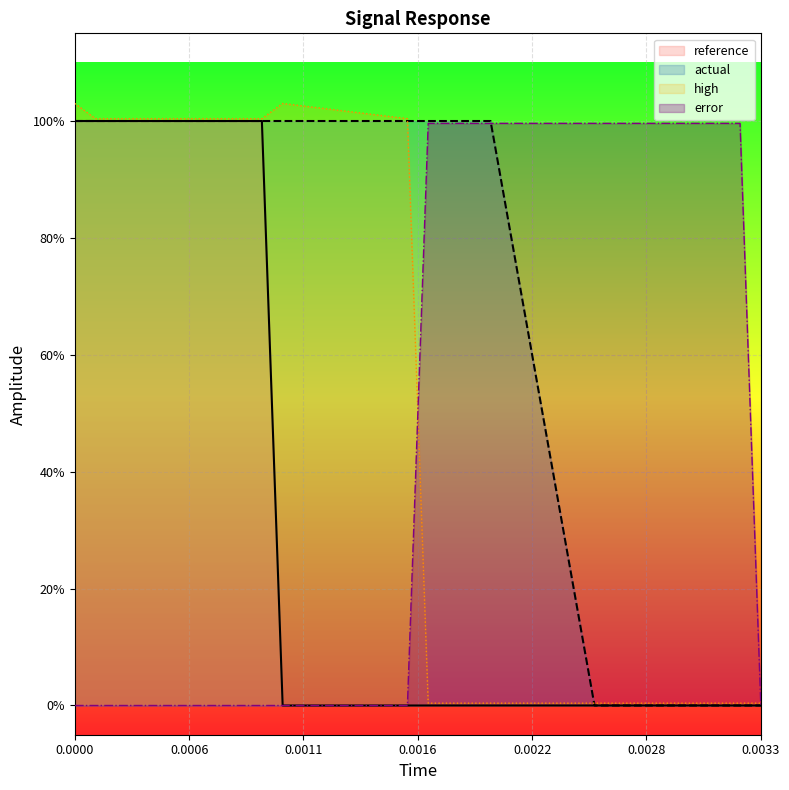

True or false: error has more than 1 interior local peaks.

False